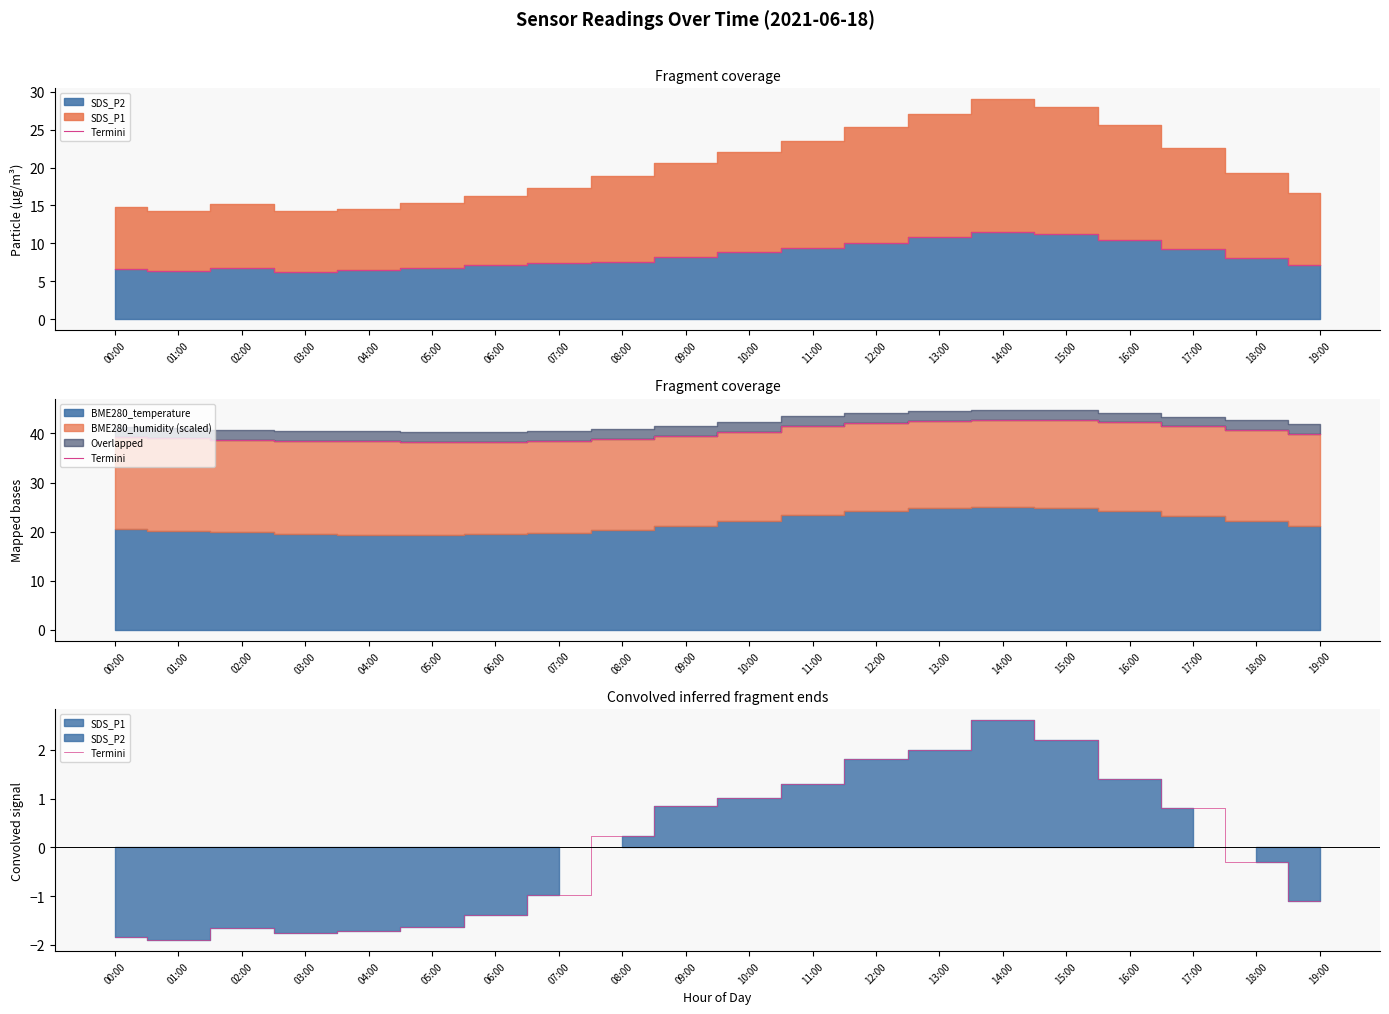

List the labels in order of value, largest first.

14:00, 15:00, 13:00, 12:00, 16:00, 11:00, 10:00, 09:00, 17:00, 08:00, 18:00, 07:00, 19:00, 06:00, 05:00, 02:00, 04:00, 03:00, 00:00, 01:00